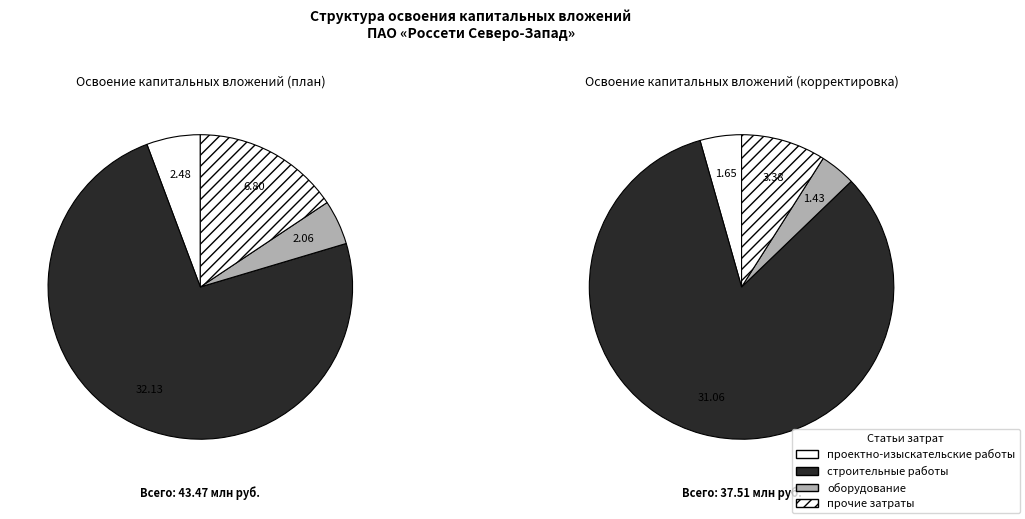

How much of the chart is everything except оборудование?

95.3%